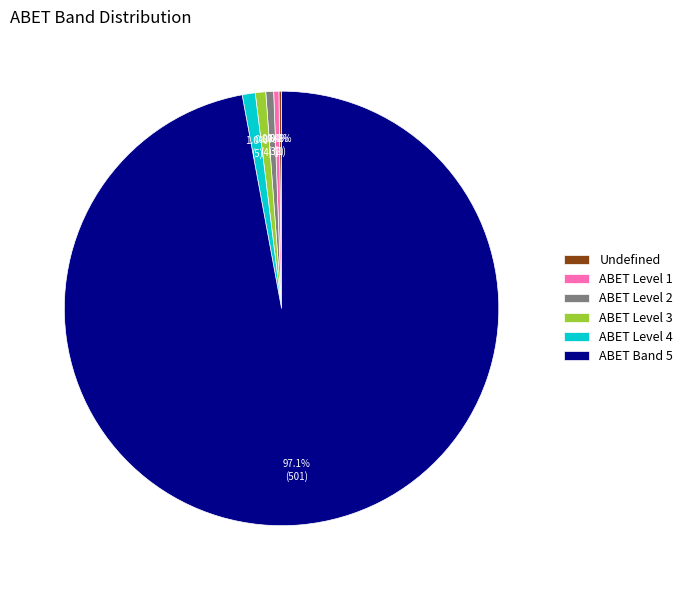

Is the sum of ABET Level 2 and ABET Level 4 greater than half?

No